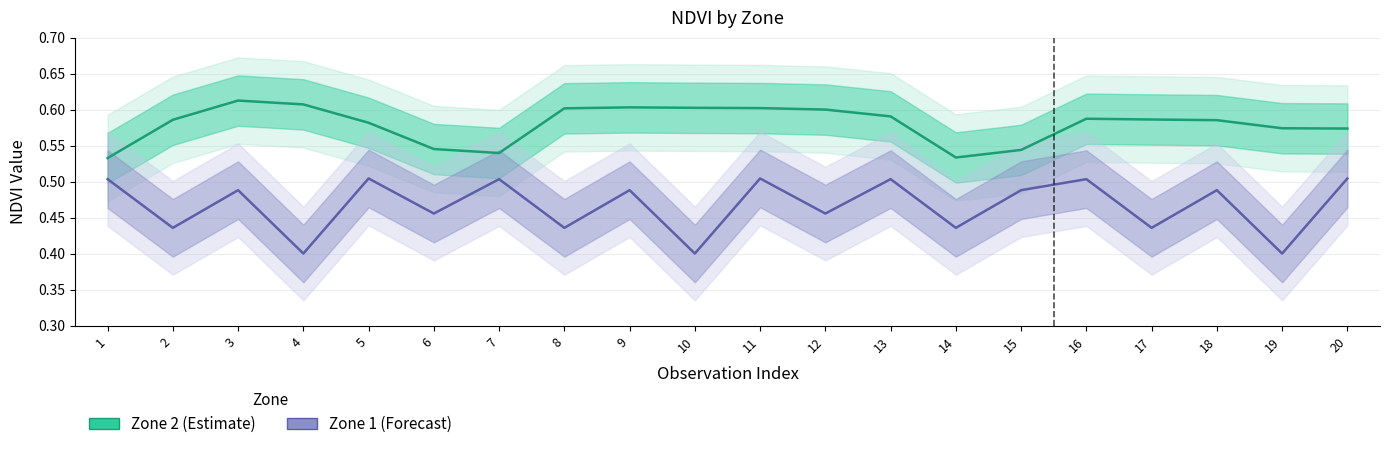

Rank the series at 18 from highest to lowest value.

Zone 2 (NDVI), Zone 1 (NDVI)